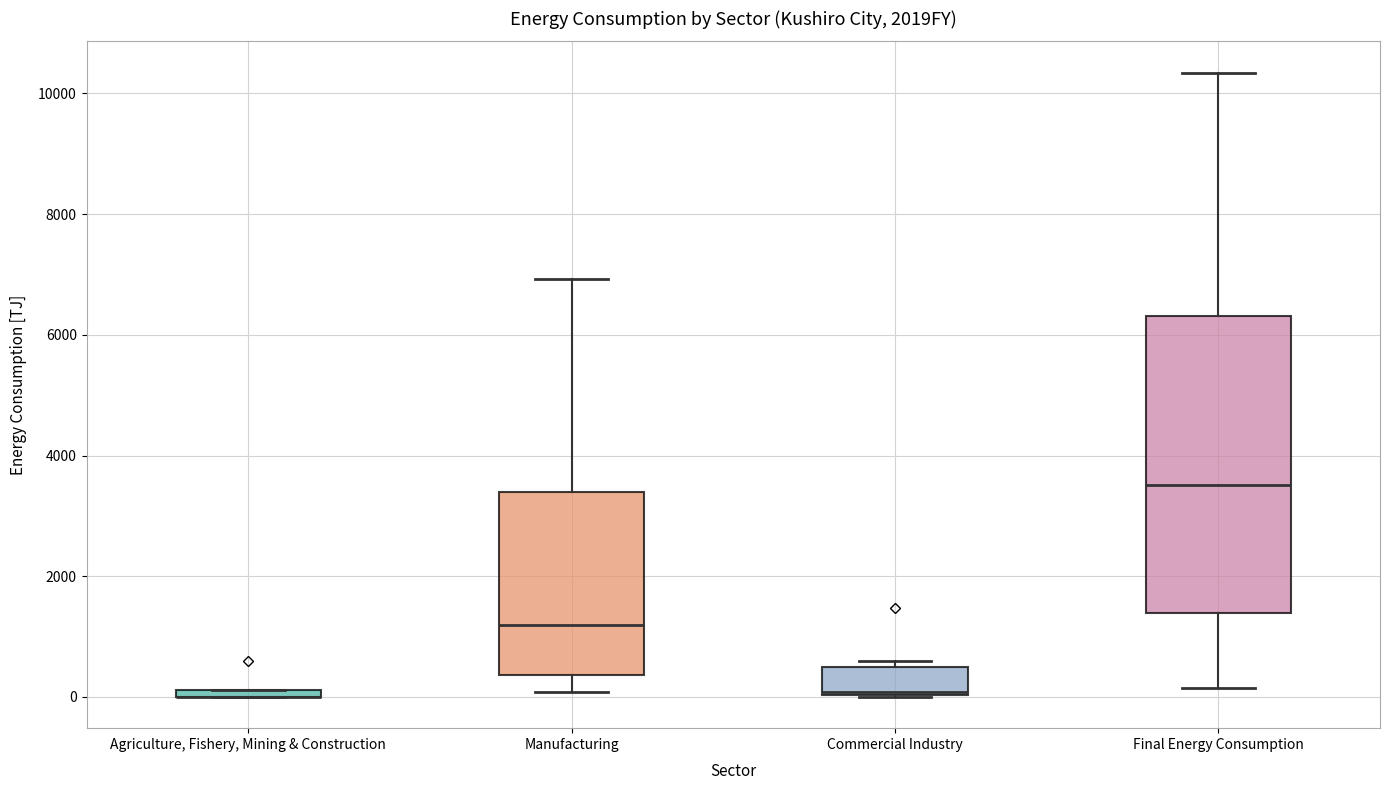

Comparing the boxes themselves (not the whiskers), which one is the tallest?

Final Energy Consumption